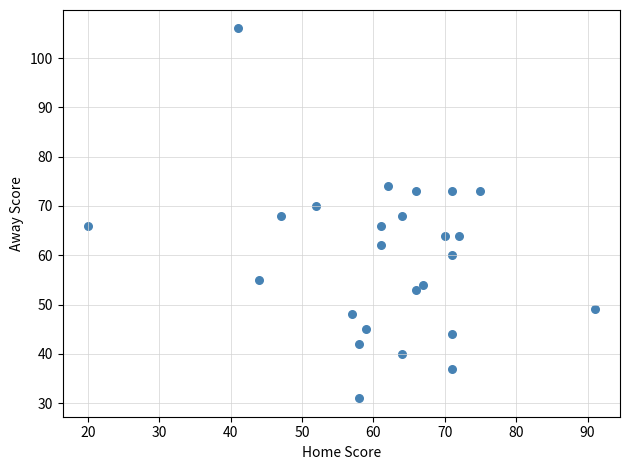

What is the range of Y values (max minus min)?

75